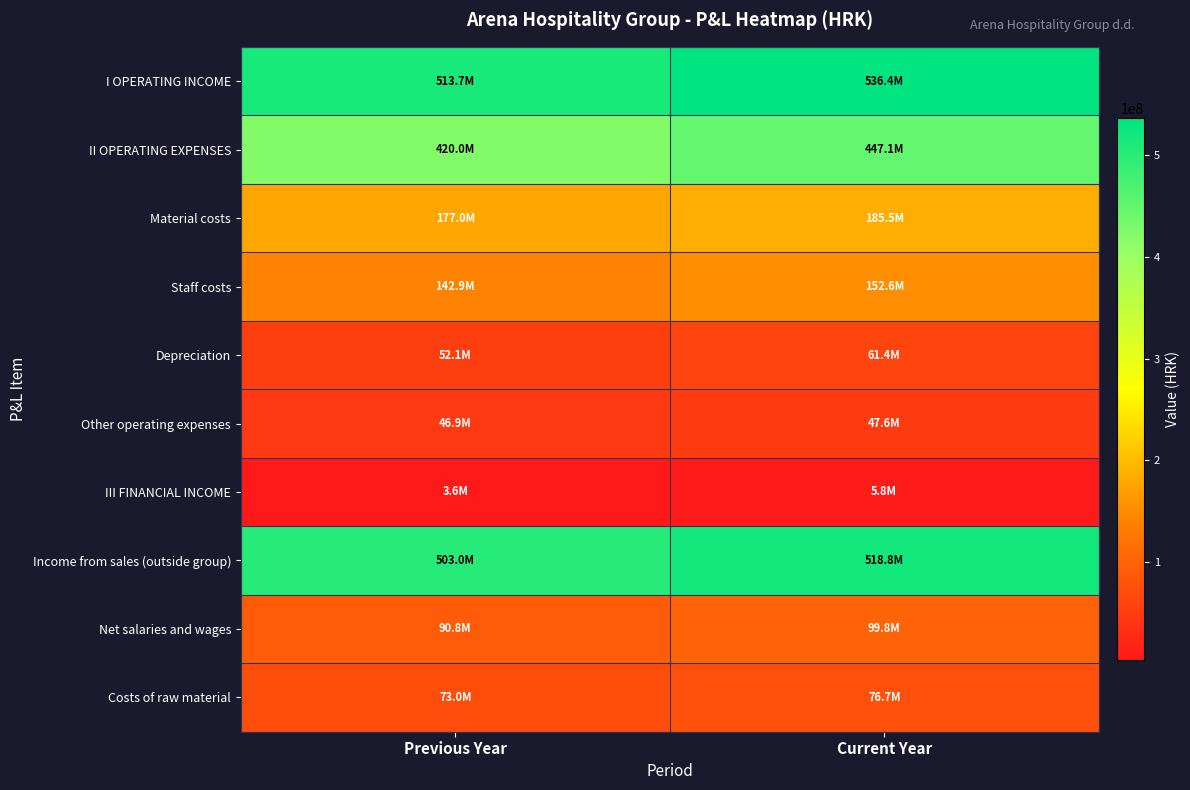

What is the spread (max minus min) of values at Previous Year?

510165480